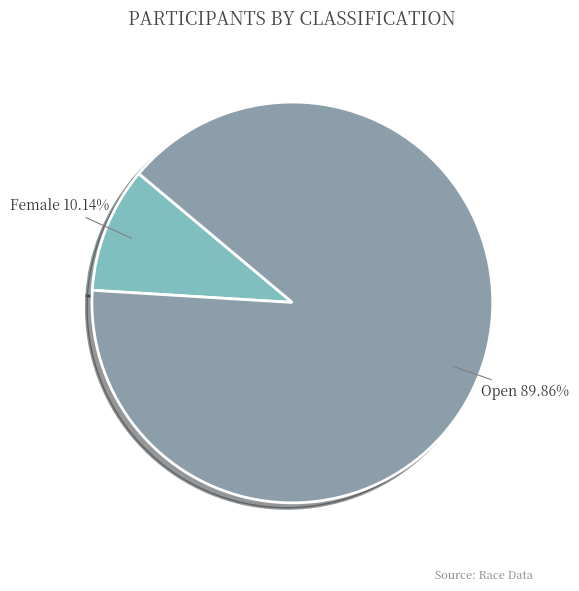

Rank the categories by value from lowest to highest.

Female, Open